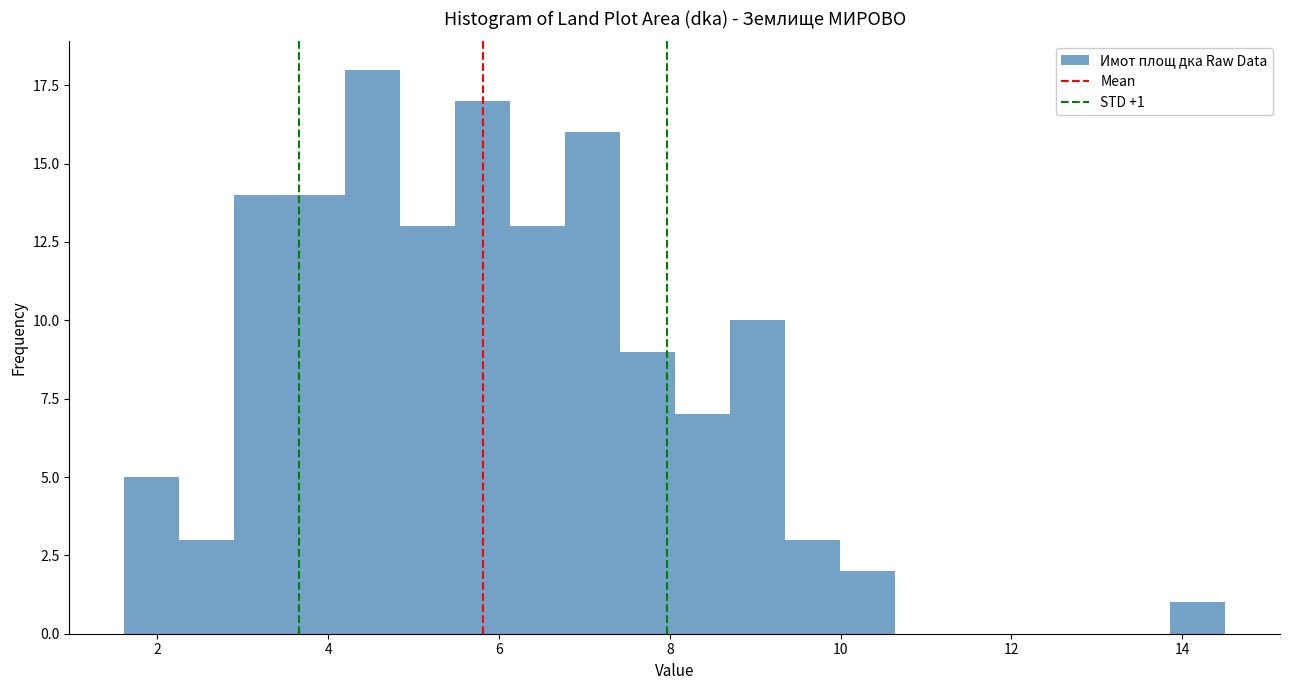

Around what value on the x-axis is the tallest bar? Give the approximate position of its centre, as read against the axis.

4.6